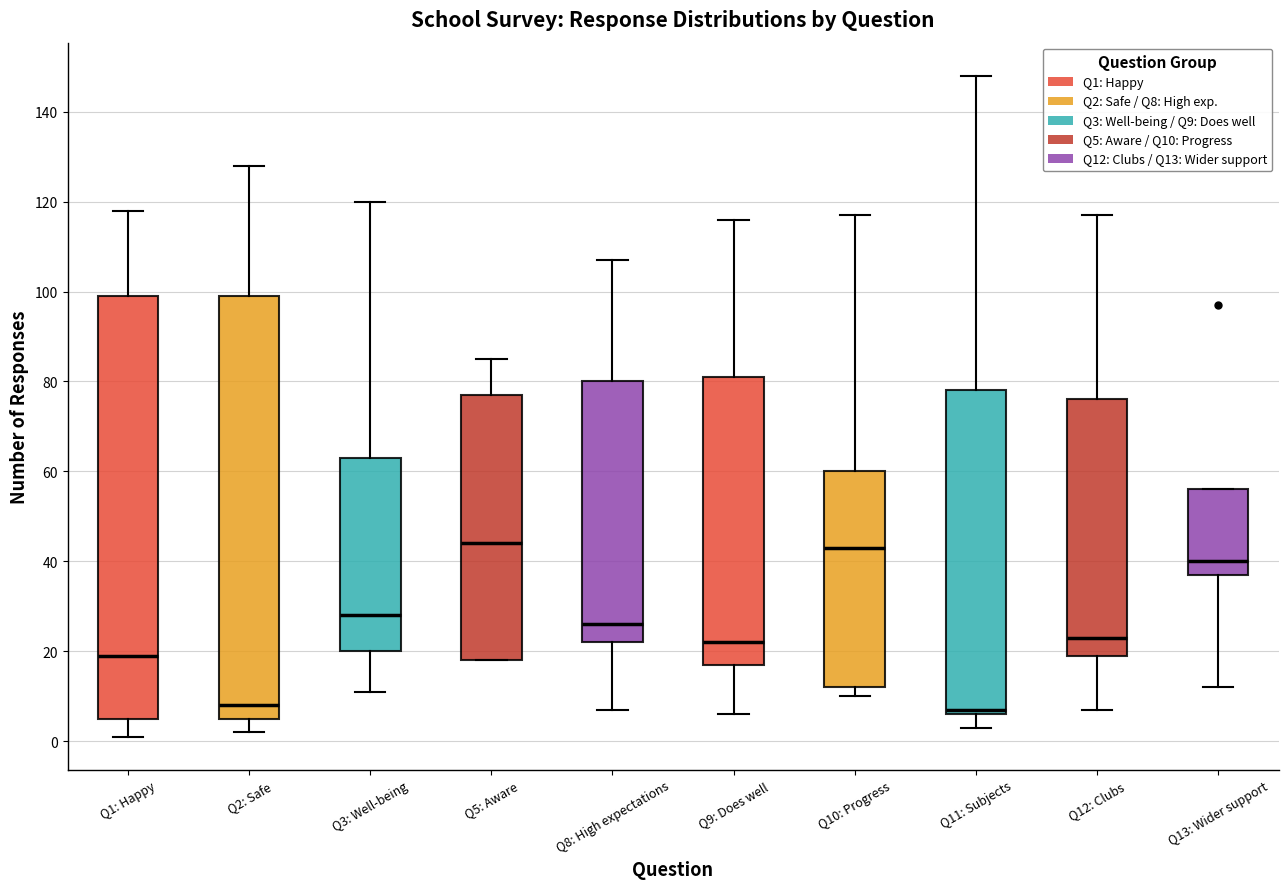

Reading left to right, transcribe this box plot: for each box, give where its median line is, the range the box spans, and where its two whiskers end, as read against the y-axis. The values are not printed on the chart, so give them approximately, as read against the axis.

Q1: Happy: median 20, box 6 to 100, whiskers 2 to 118
Q2: Safe: median 8, box 6 to 100, whiskers 2 to 128
Q3: Well-being: median 28, box 20 to 64, whiskers 12 to 120
Q5: Aware: median 44, box 18 to 78, whiskers 18 to 86
Q8: High expectations: median 26, box 22 to 80, whiskers 8 to 108
Q9: Does well: median 22, box 18 to 82, whiskers 6 to 116
Q10: Progress: median 44, box 12 to 60, whiskers 10 to 118
Q11: Subjects: median 8, box 6 to 78, whiskers 4 to 148
Q12: Clubs: median 24, box 20 to 76, whiskers 8 to 118
Q13: Wider support: median 40, box 38 to 56, whiskers 12 to 56